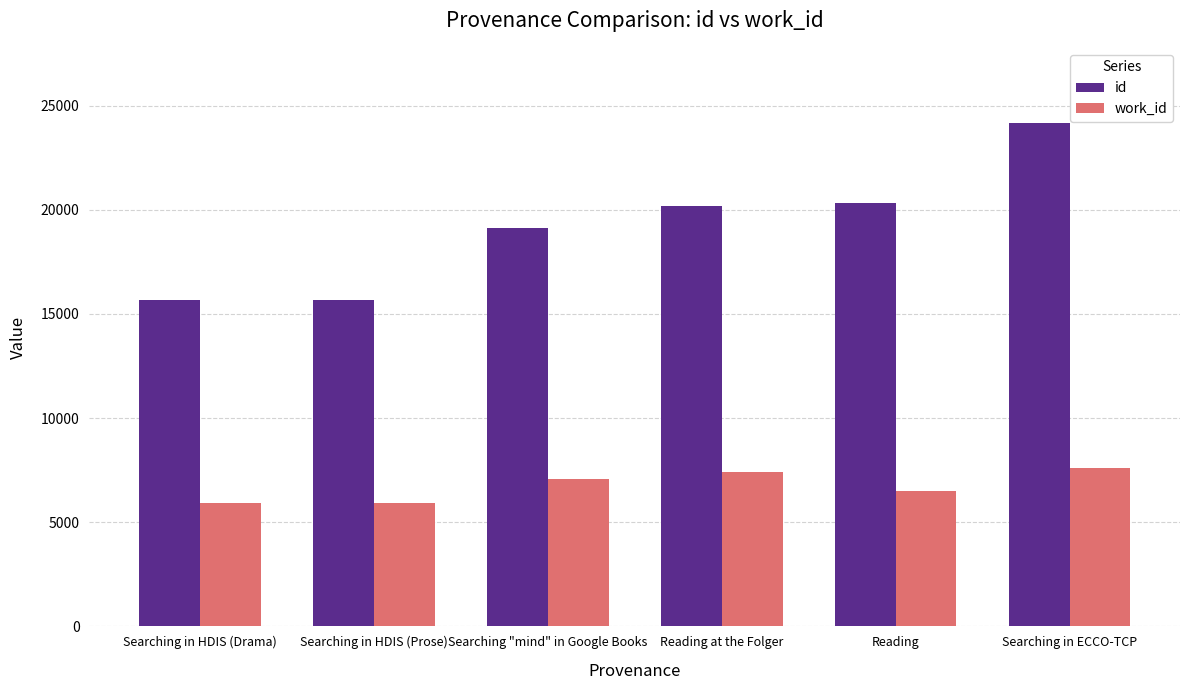

What is the sum of the id values at Searching in ECCO-TCP and Searching in HDIS (Prose)?

39851